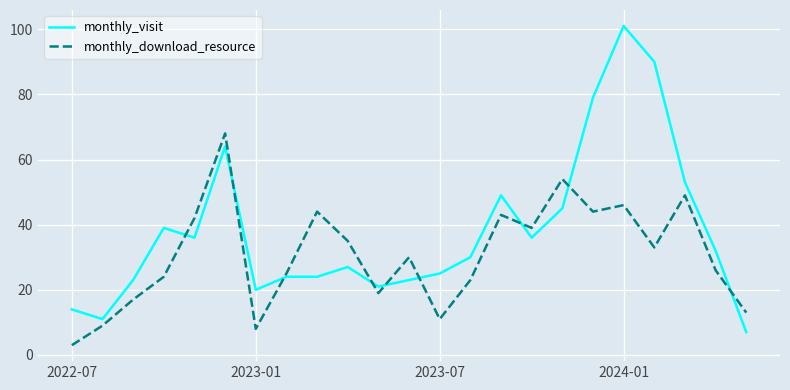

Rank the series by their average value, from lowest to highest.

monthly_download_resource, monthly_visit